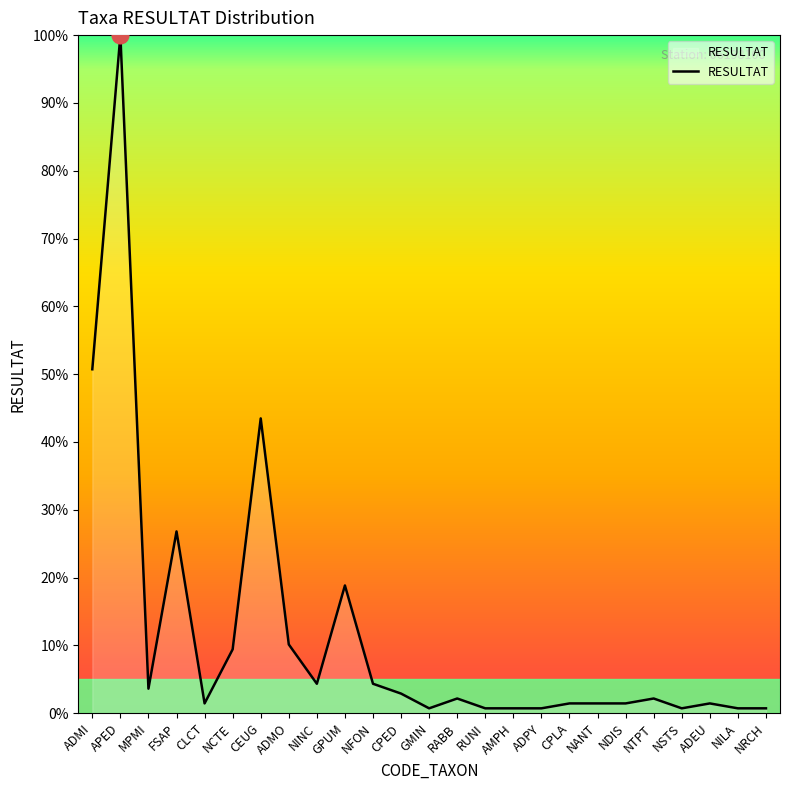

What is the greatest value displayed?

100.0